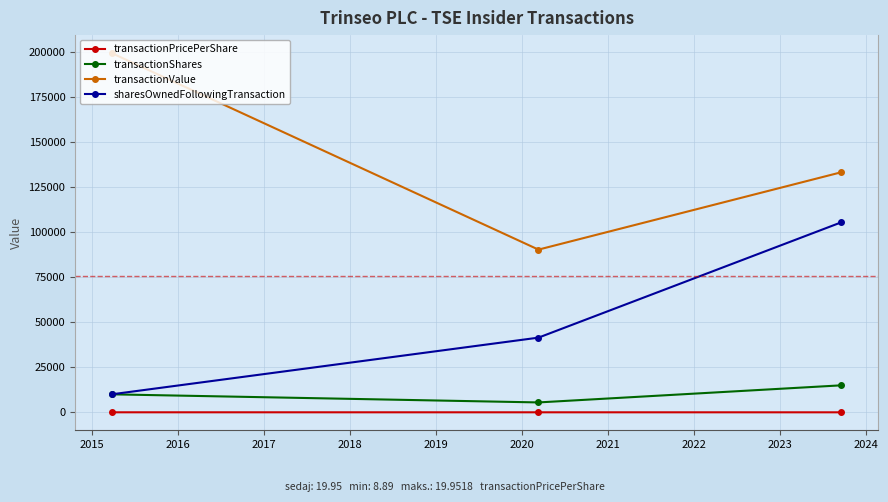

List the series in order of their peak value, highest first.

transactionValue, sharesOwnedFollowingTransaction, transactionShares, transactionPricePerShare